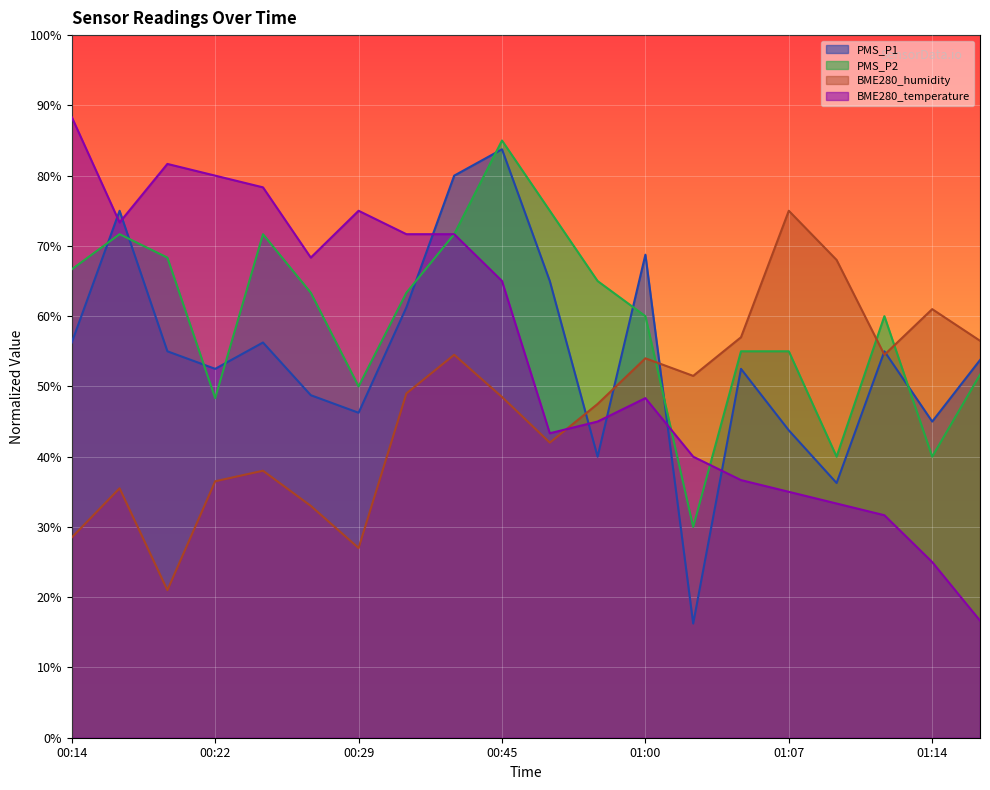

Which series changed the most between 00:19 and 01:14?

BME280_temperature